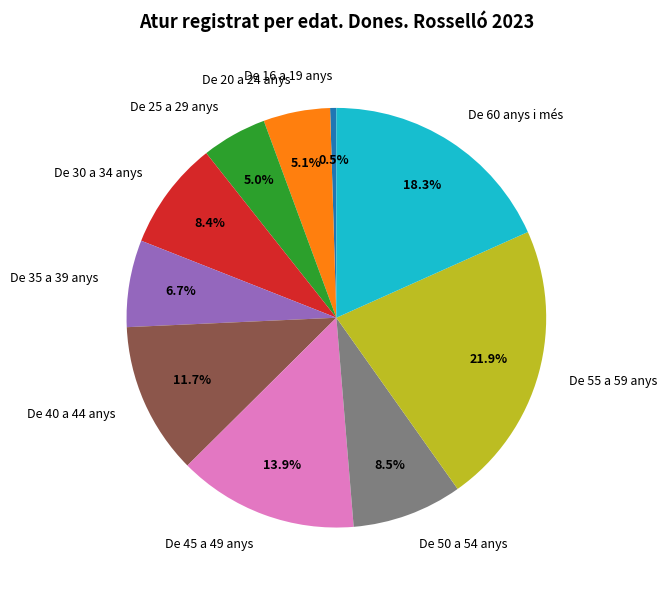

True or false: De 35 a 39 anys accounts for 1% of the total.

False